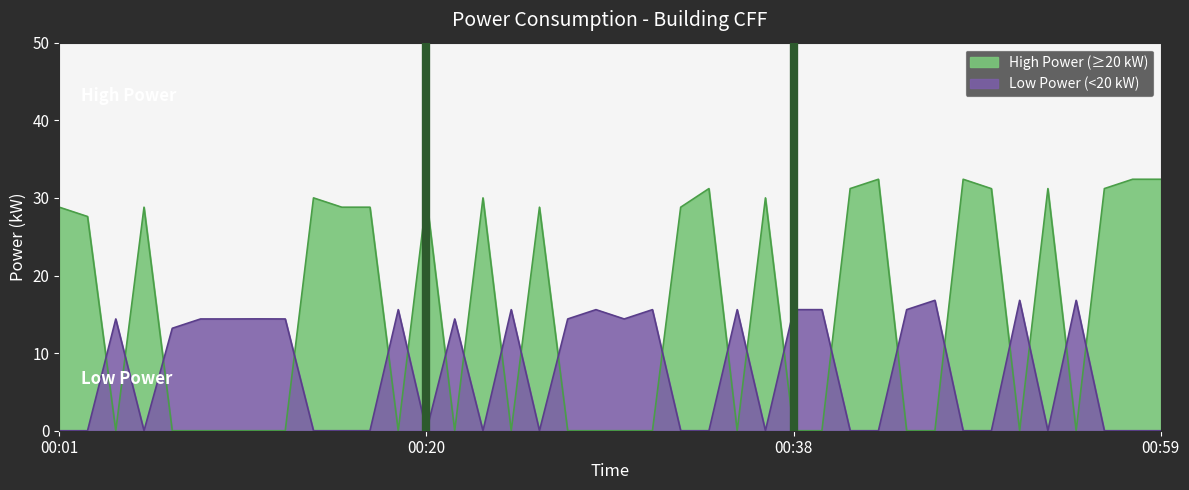

Reading left to right, what are all the values shown in this chart?

00:01=28.8	00:03=27.6	00:04=0.0	00:06=28.8	00:07=0.0	00:08=0.0	00:09=0.0	00:10=0.0	00:11=0.0	00:13=30.0	00:15=28.8	00:17=28.8	00:18=0.0	00:20=30.0	00:21=0.0	00:23=30.0	00:24=0.0	00:26=28.8	00:27=0.0	00:28=0.0	00:29=0.0	00:30=0.0	00:32=28.8	00:34=31.2	00:35=0.0	00:37=30.0	00:38=0.0	00:39=0.0	00:41=31.2	00:43=32.4	00:44=0.0	00:45=0.0	00:47=32.4	00:49=31.2	00:50=0.0	00:52=31.2	00:53=0.0	00:55=31.2	00:57=32.4	00:59=32.4